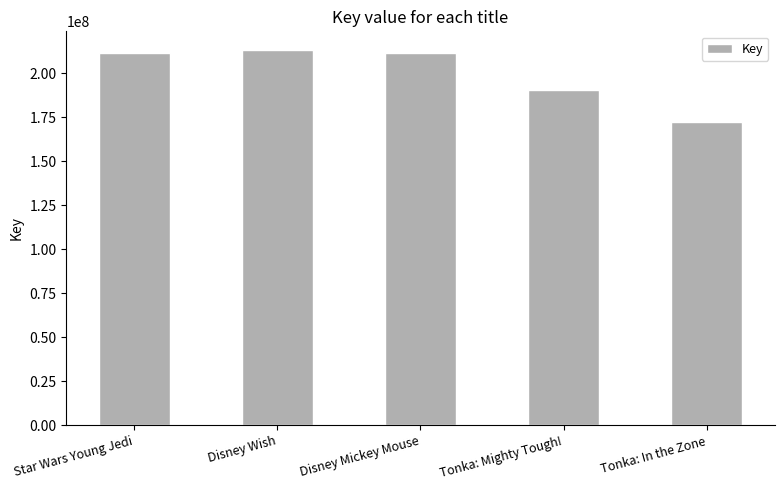

What is the difference between the maximum and minimum values?

40656478